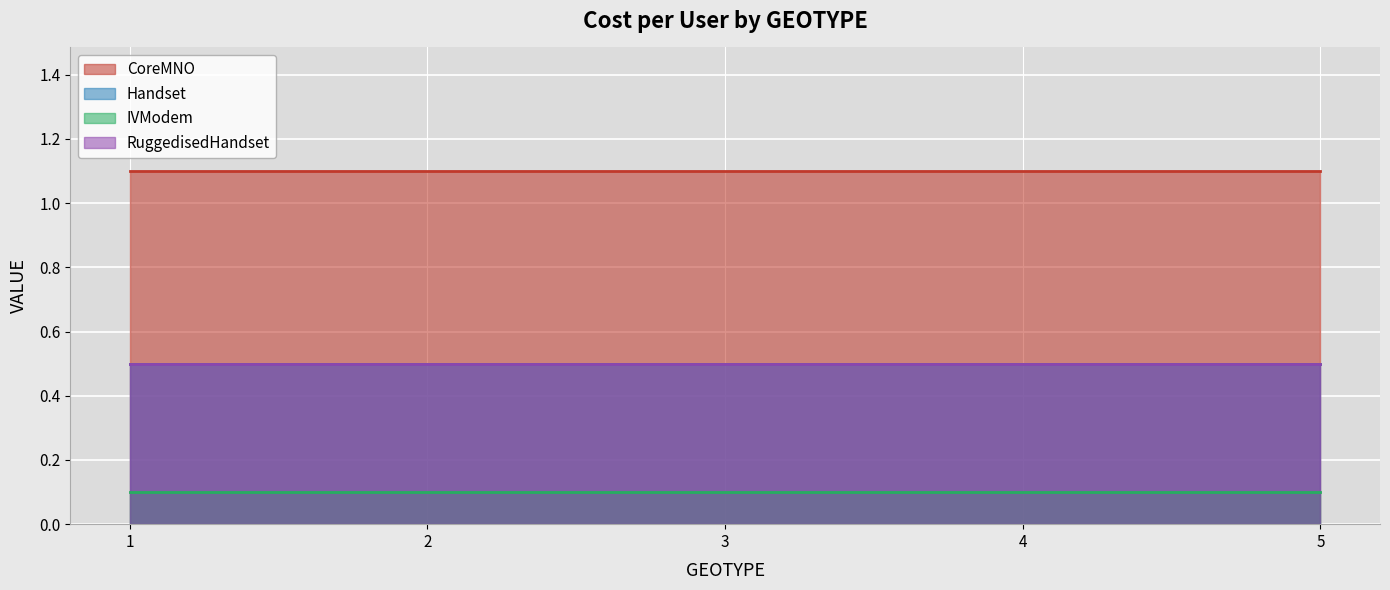

What is the greatest value displayed?

1.1